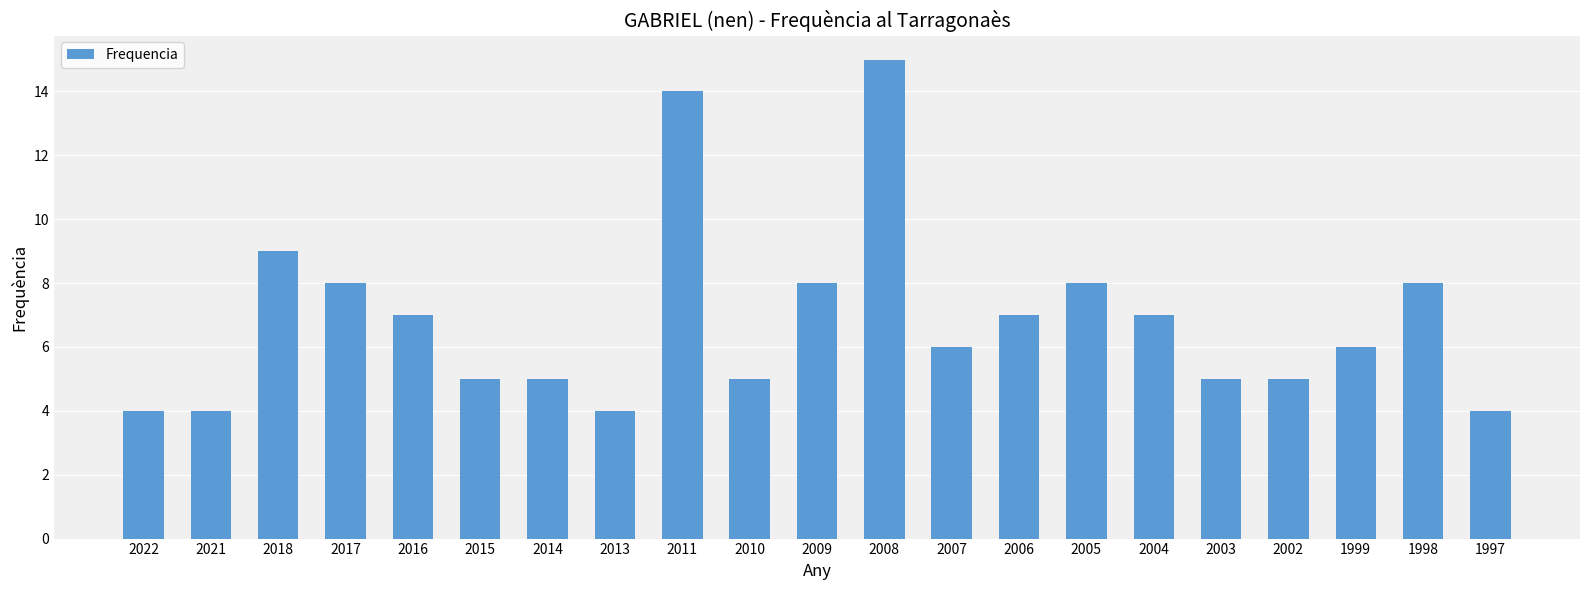

What is the minimum value shown in the chart?

4